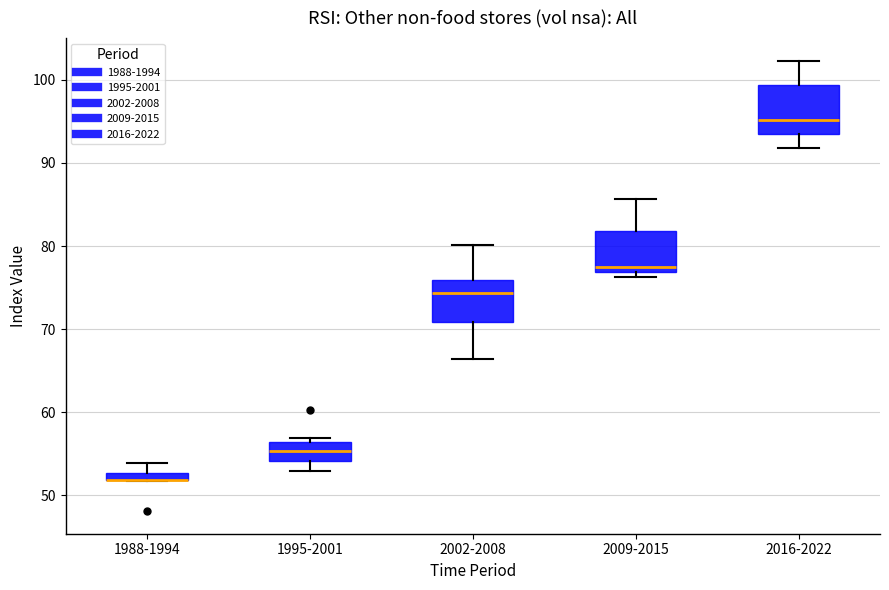

Where is the upper edge of the box for 2016-2022 on the y-axis? The values are not printed on the chart, so give them approximately, as read against the axis.

99